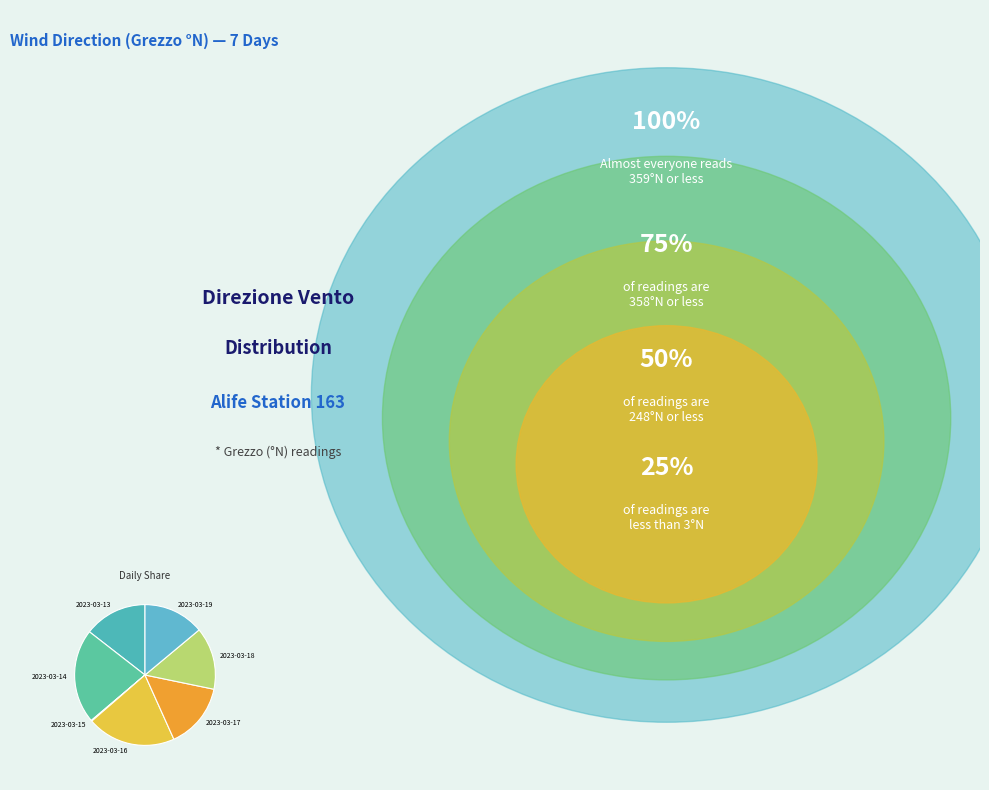

The 2023-03-16 slice represents 12% of the pie. True or false?

False